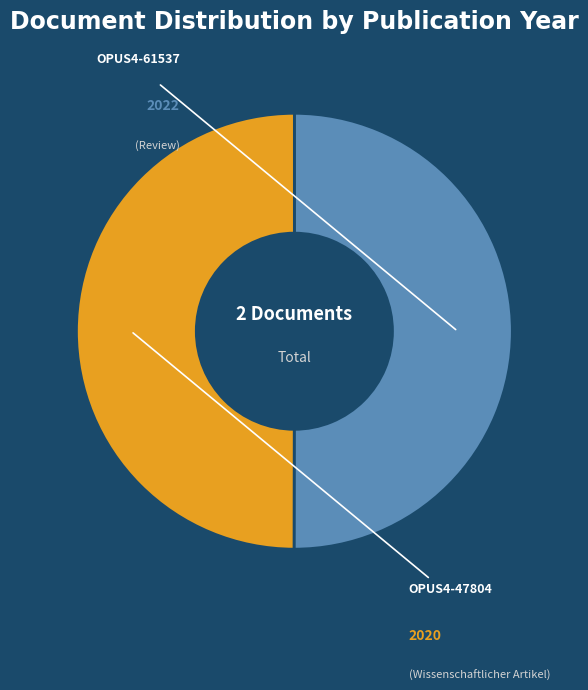

The OPUS4-47804 slice represents 63% of the pie. True or false?

False